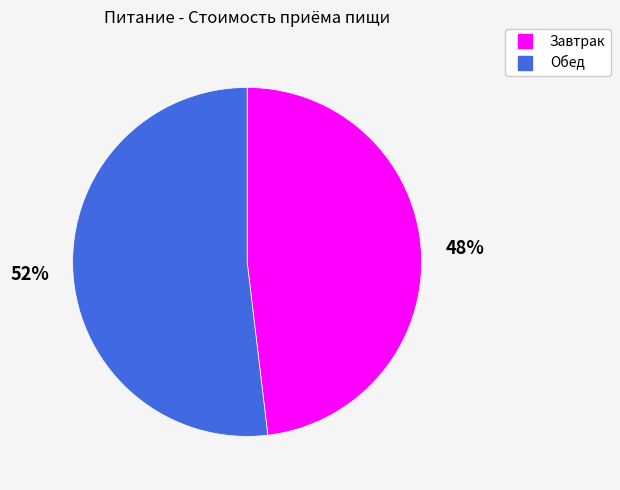

Which has a higher value, Обед or Завтрак?

Обед